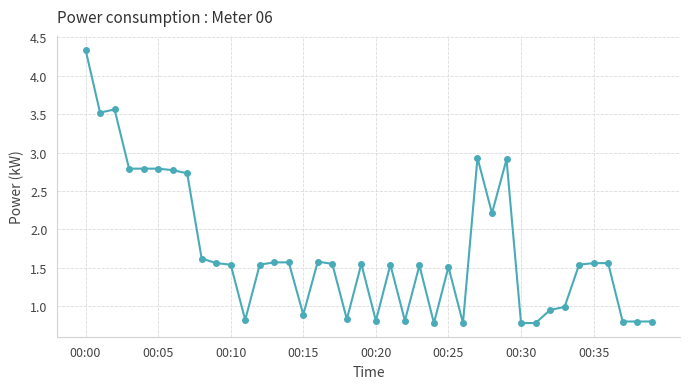

What is the smallest value displayed?

0.8